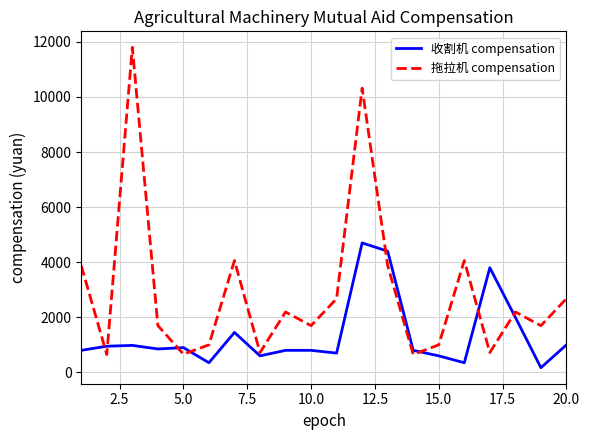

What is the lowest value of the 拖拉机 compensation series?

650